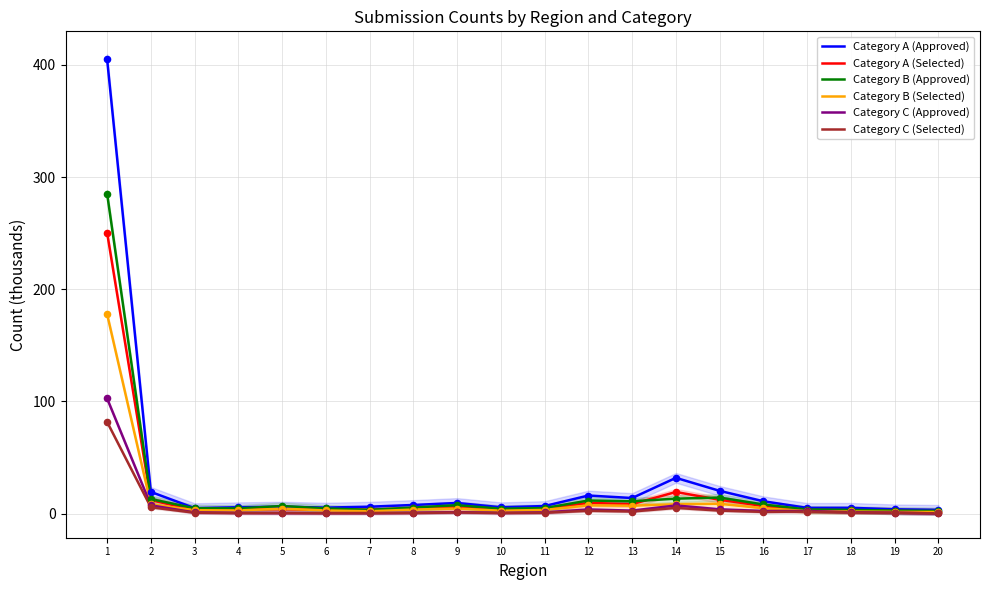

At how many categories does at least one series exceed 99?

1